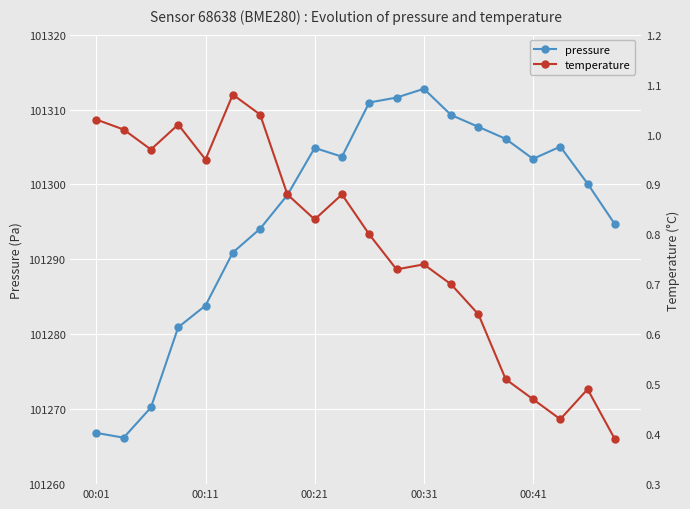

At how many categories does at least one series exceed 85454?

20